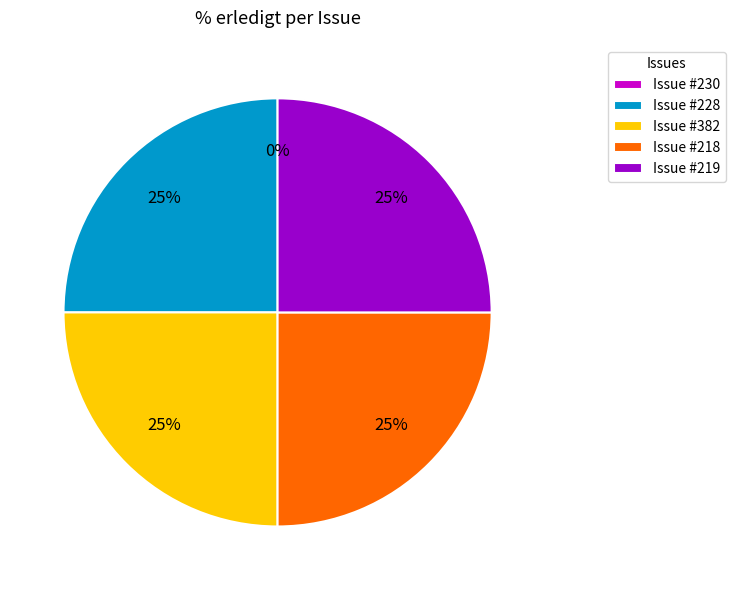

Between 218 and 228, which is larger?

218